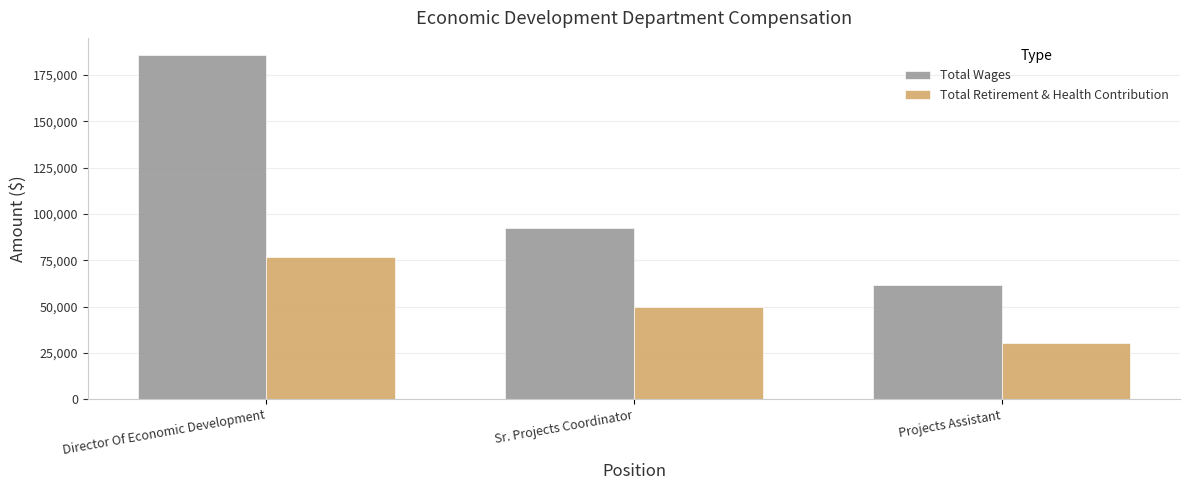

At which label does Total Retirement & Health Contribution first exceed 49817?

Director Of Economic Development